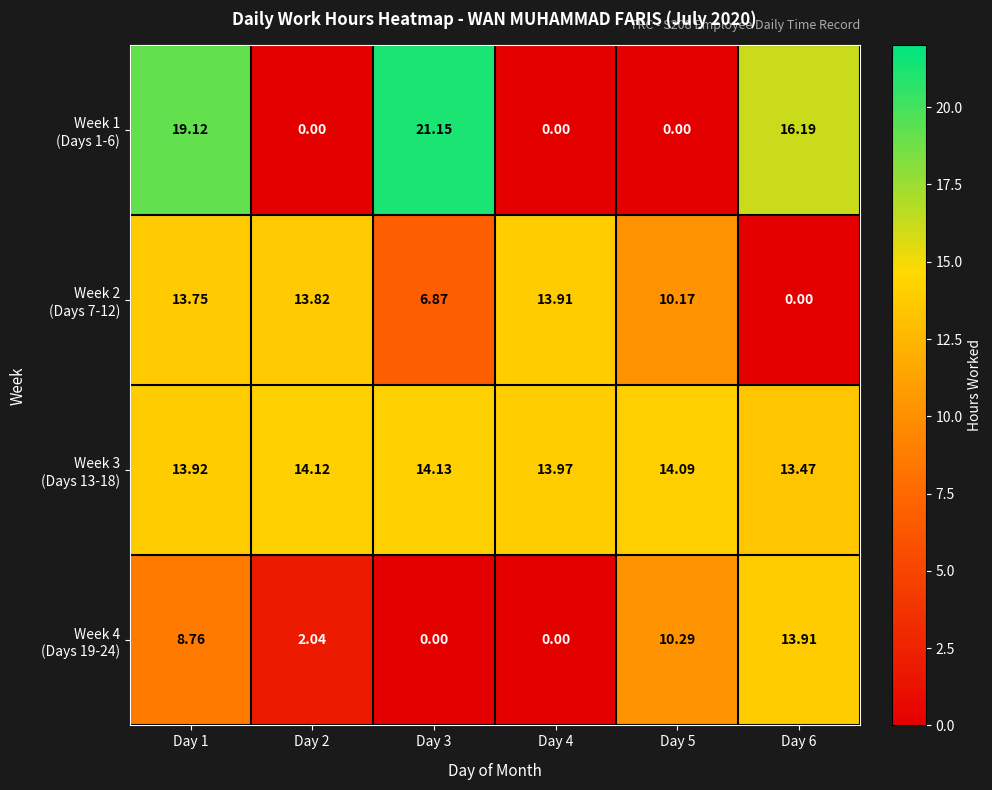

Which series changed the most between Day 2 and Day 6?

Week 1 (Days 1-6)